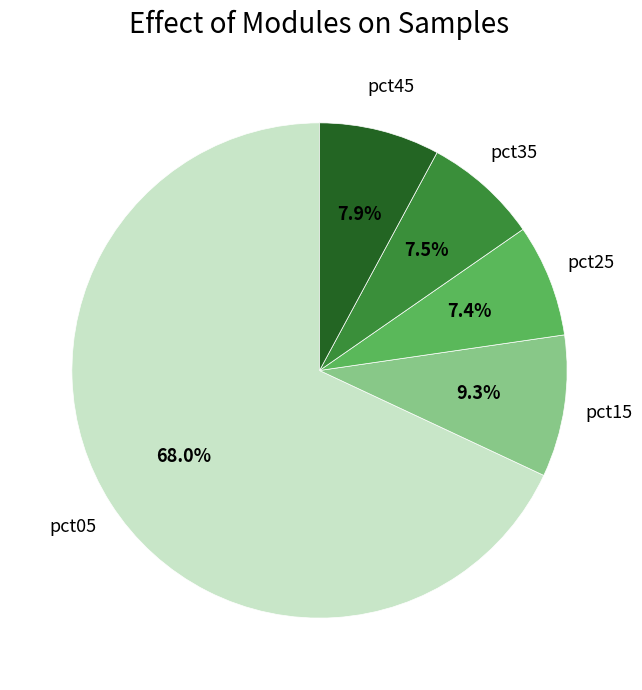

Is there a majority slice in this chart?

Yes